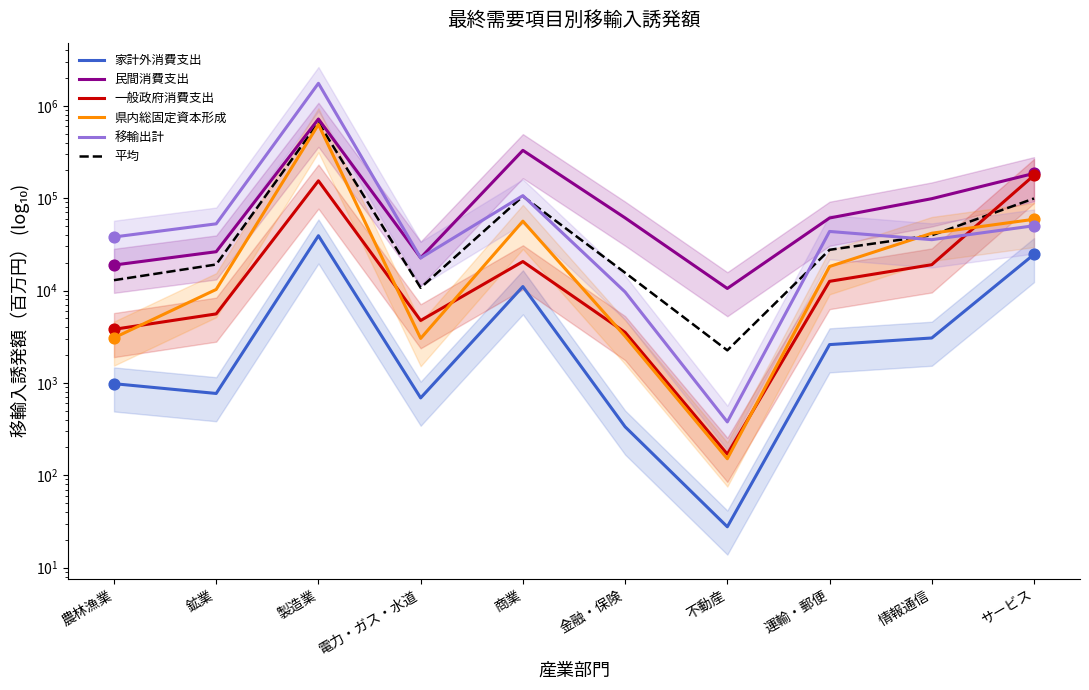

Which series reaches the minimum Y coordinate?

家計外消費支出